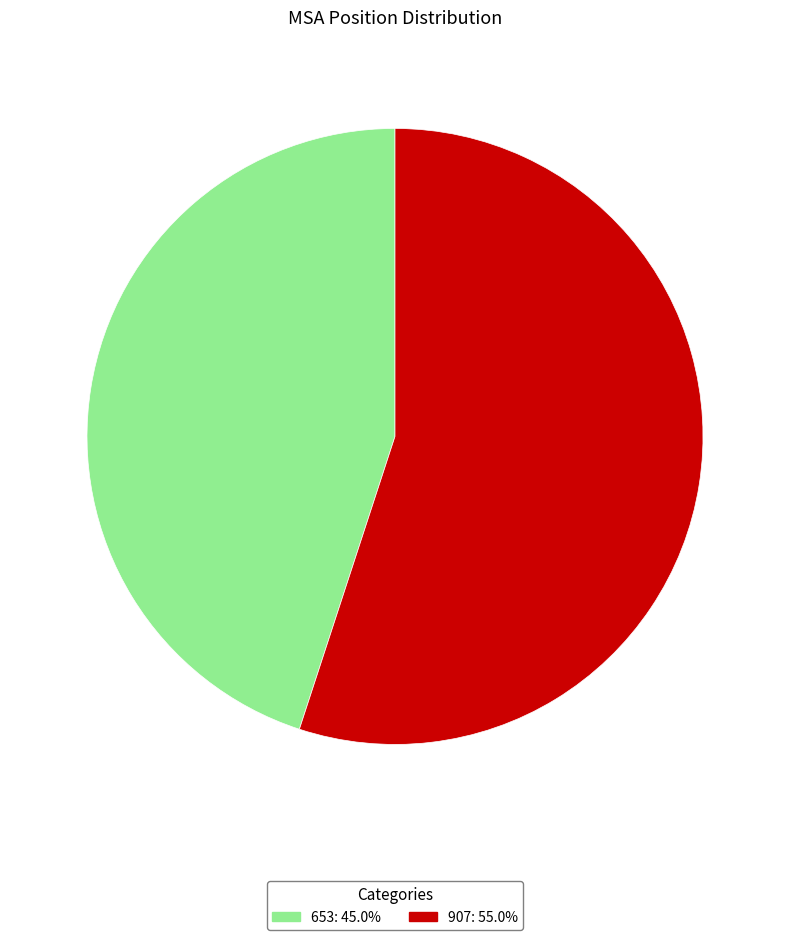

True or false: 653 accounts for 45% of the total.

True